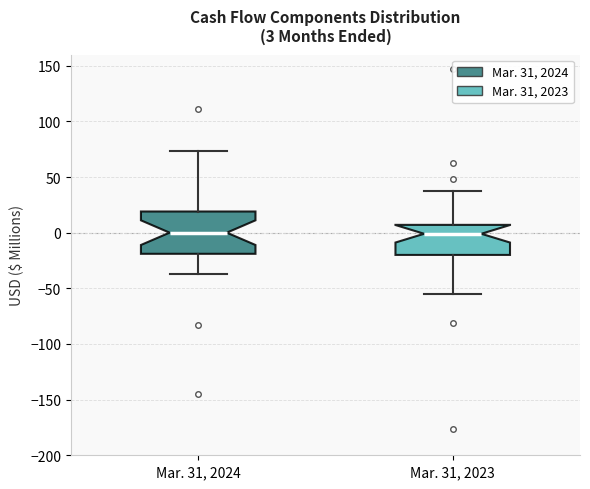

Which box is the tallest, from its lower edge to its upper edge?

Mar. 31, 2024